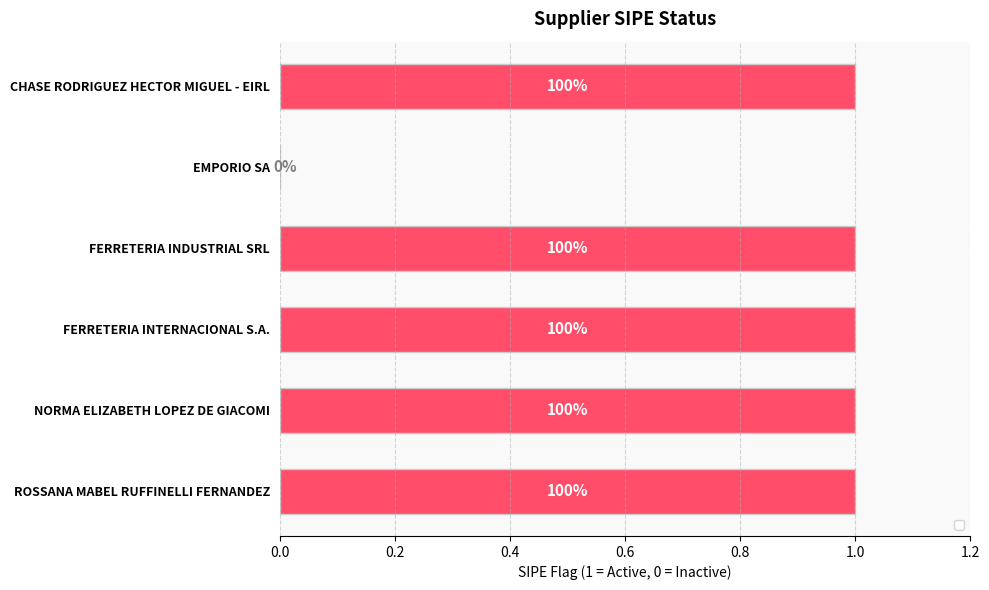

Are the bars horizontal?

Yes